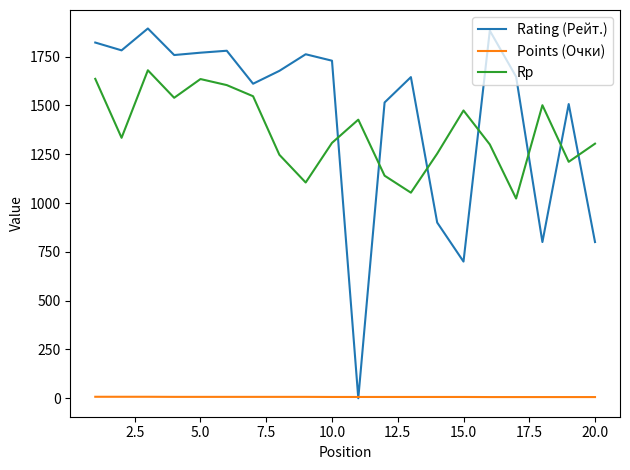

Which series has the widest spread of values?

Rating (Рейт.)